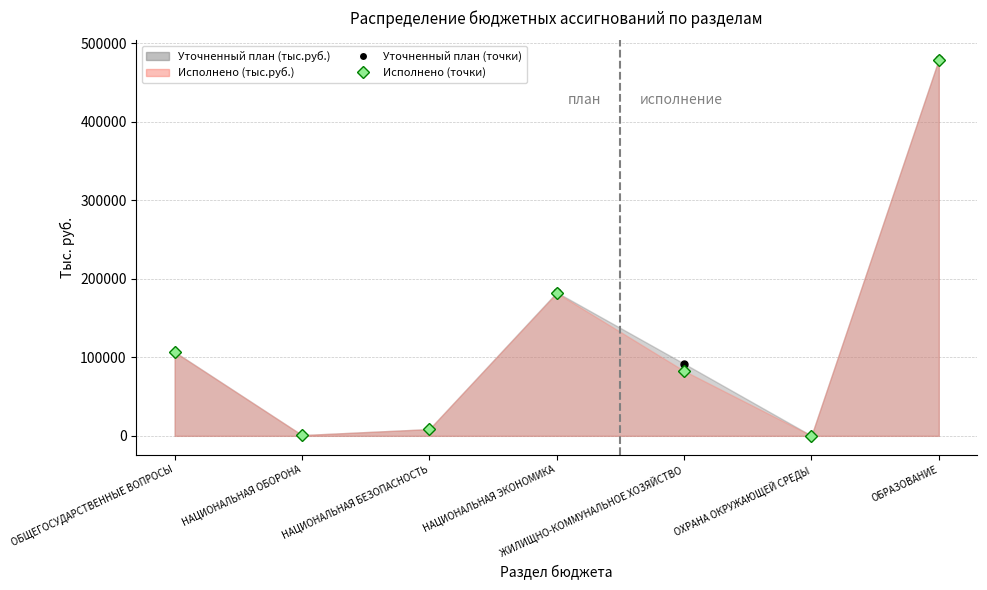

The value of Исполнено (тыс.руб.) at НАЦИОНАЛЬНАЯ ОБОРОНА is 1463.9. True or false?

False